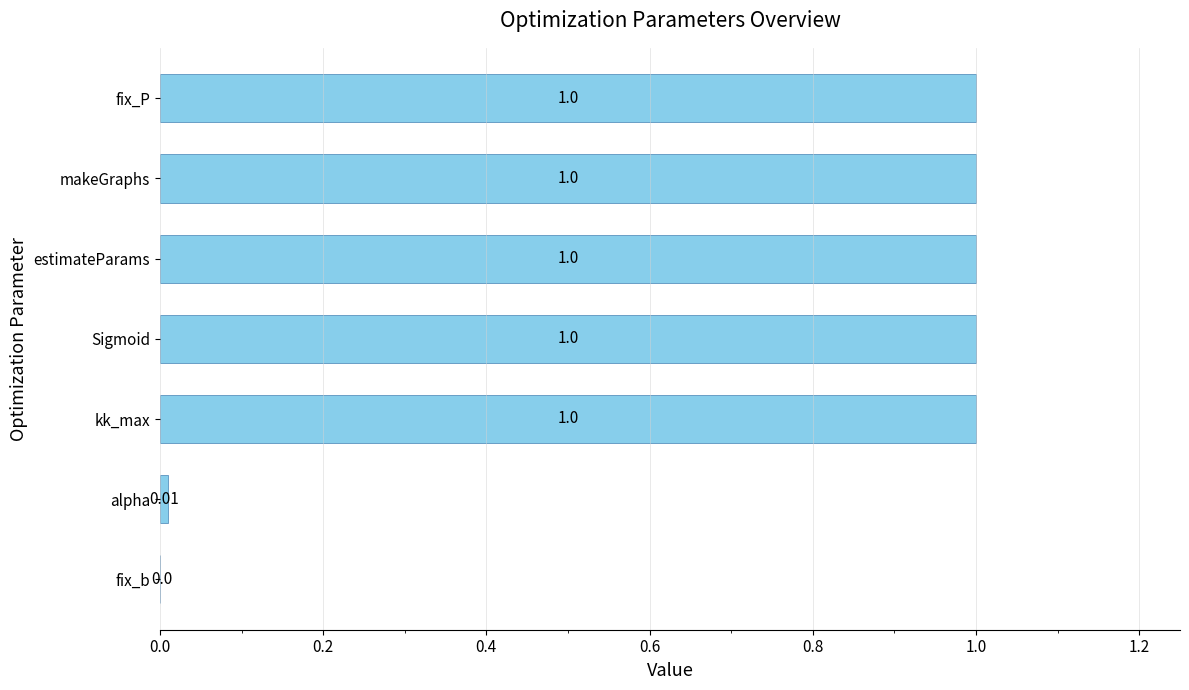

What is the sum of the values at estimateParams and alpha?

1.0